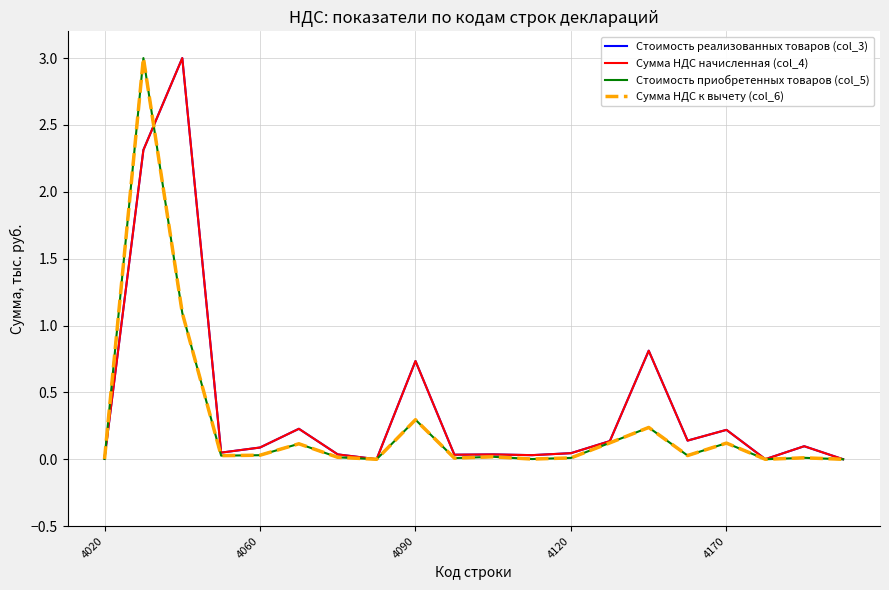

What is the maximum value shown in the chart?

3.0